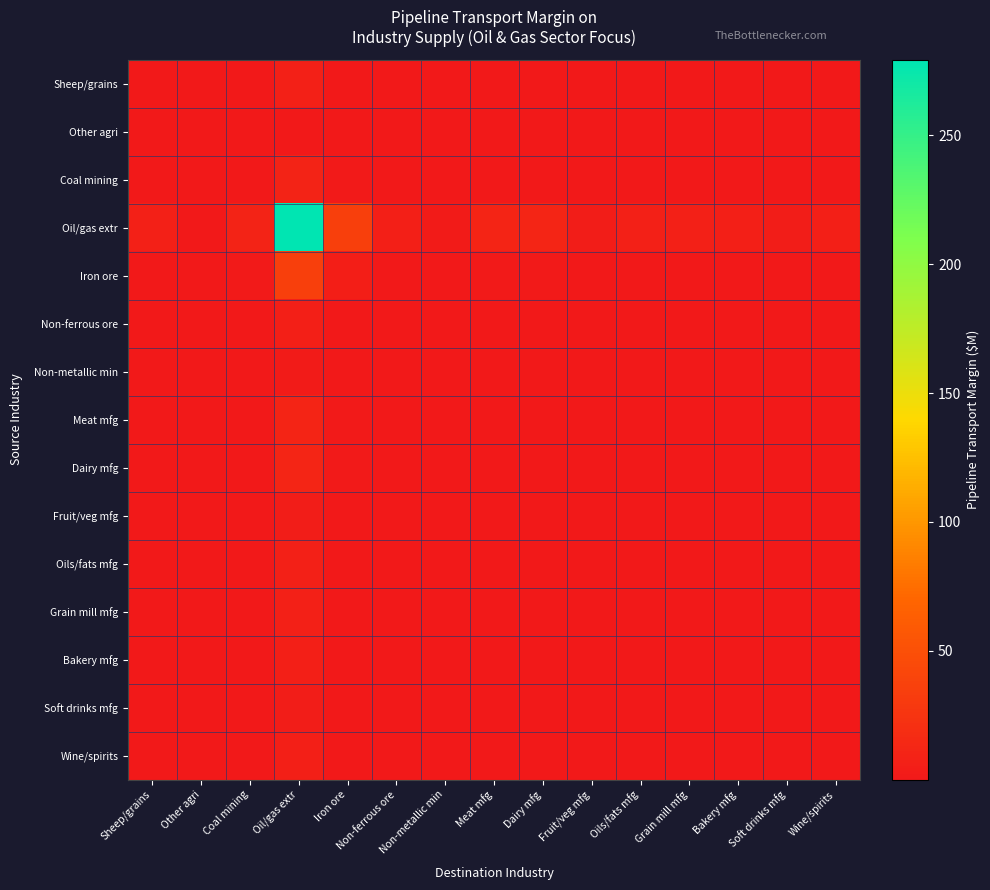

How many distinct data groups are displayed?

15